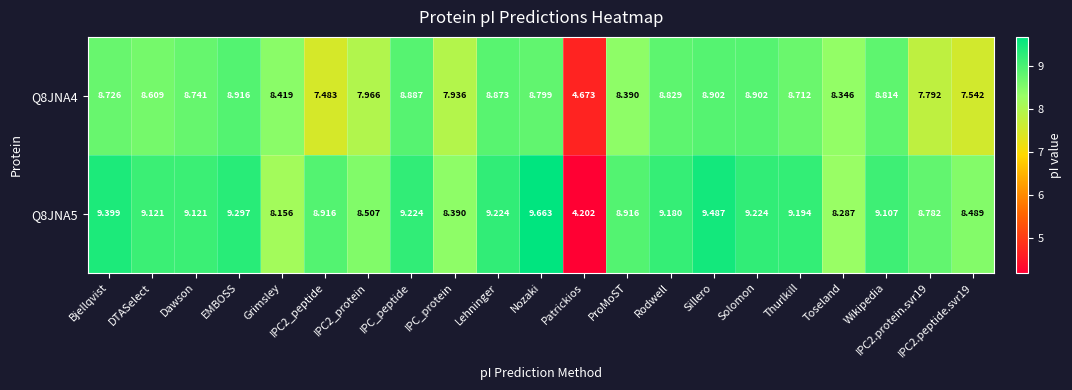

Count the number of data series in this chart.

2